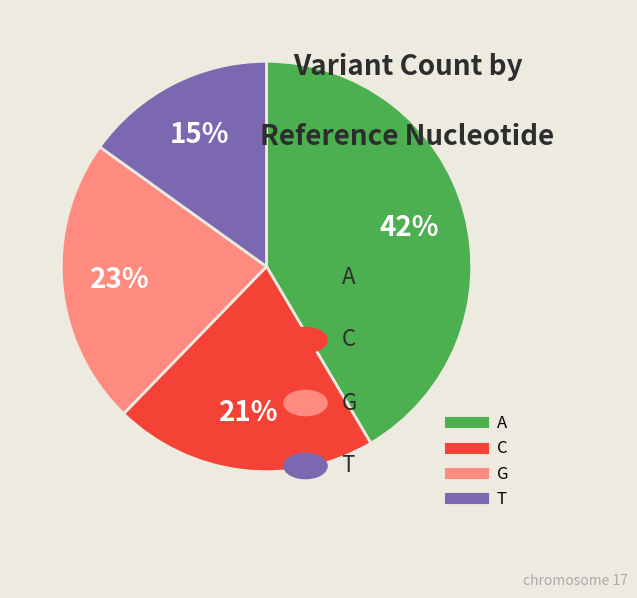

To the nearest percent, what is the average slice percentage?

25%